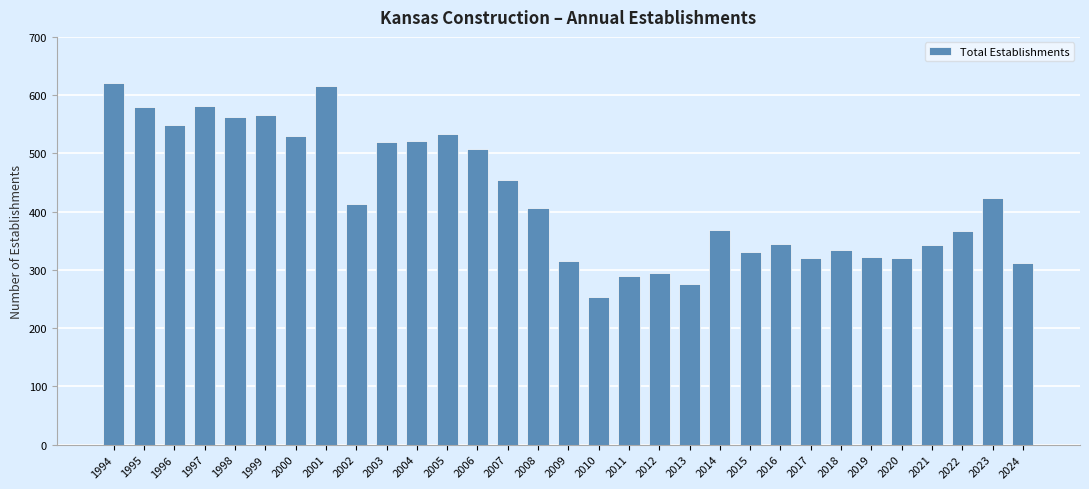

How many series are shown in this chart?

1